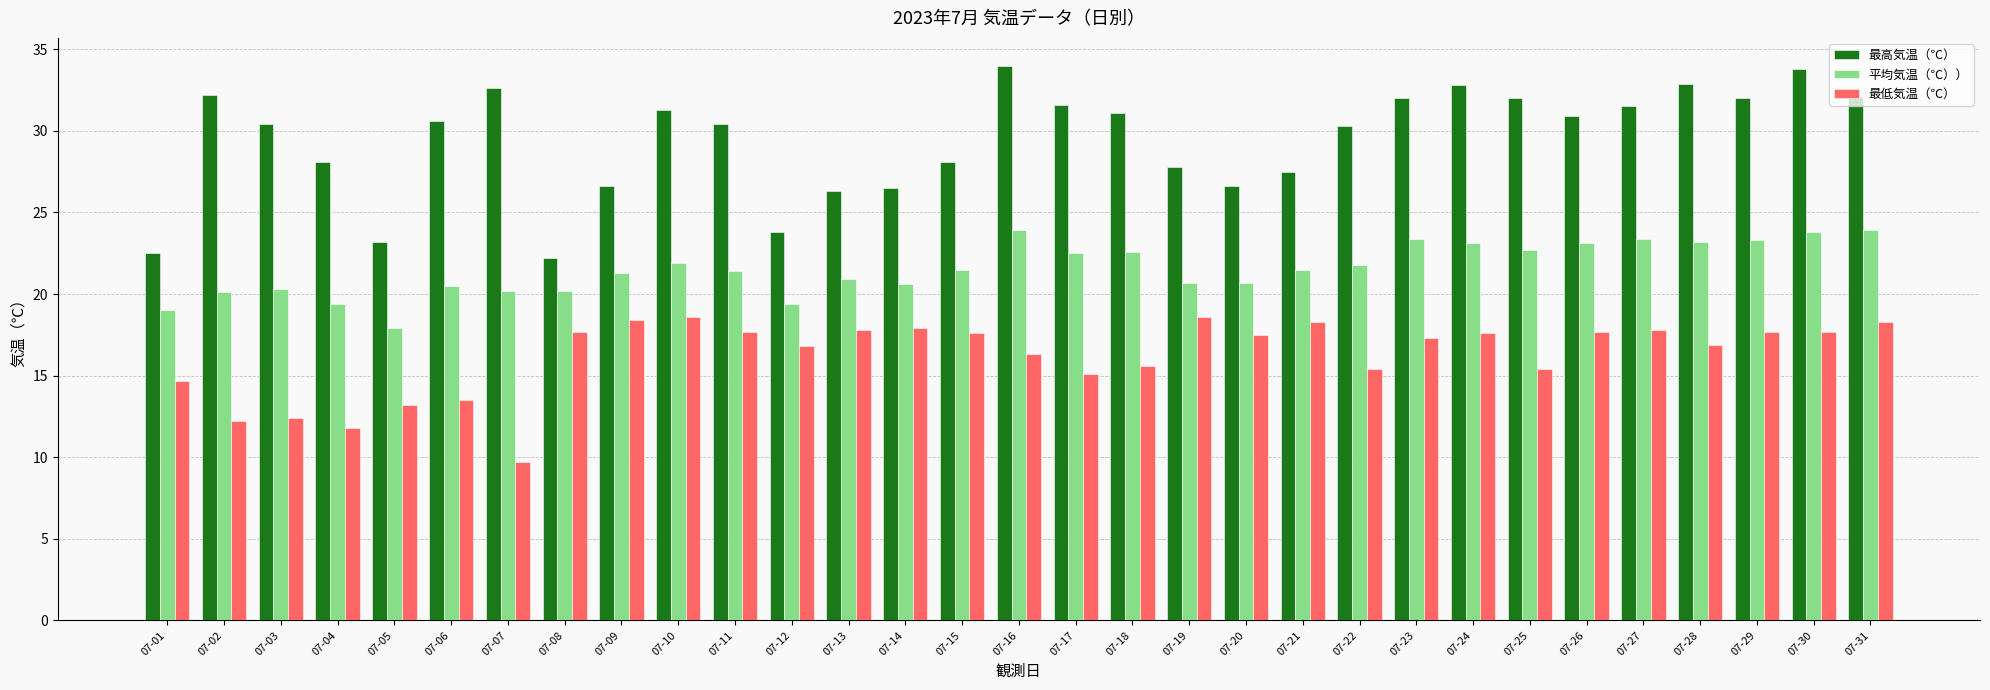

How many data points in 最高気温（℃） are above 30?

19